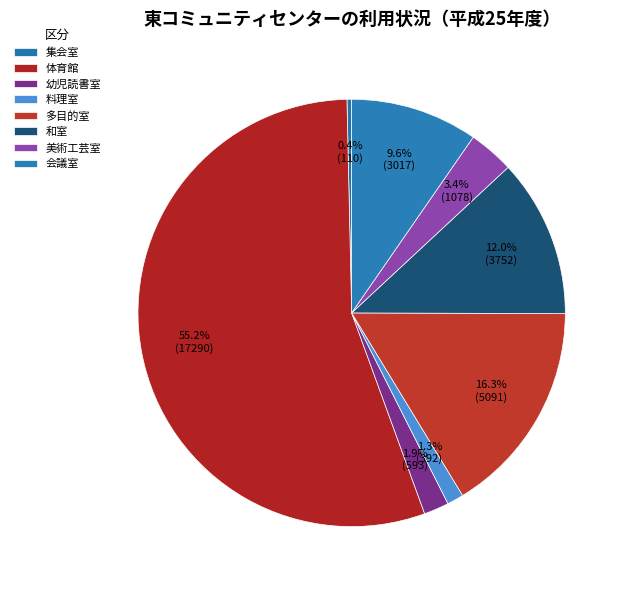

Which slice is the largest?

体育館